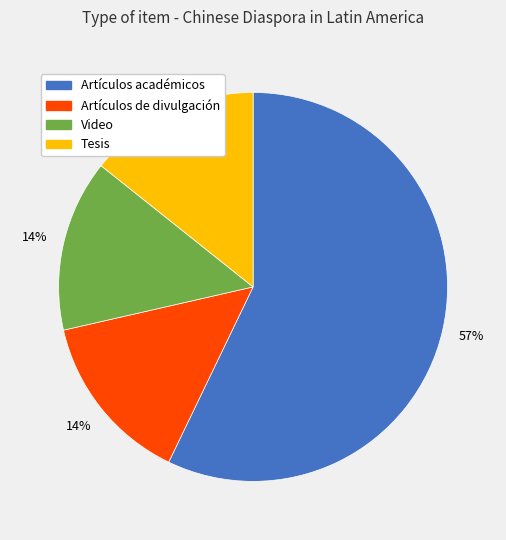

Between Artículos académicos and Artículos de divulgación, which is larger?

Artículos académicos